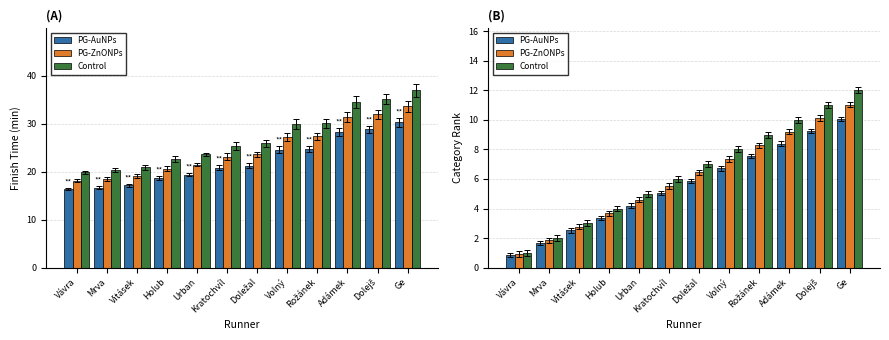

Where is PG-AuNPs nearest to the value 5?

Kratochvíl